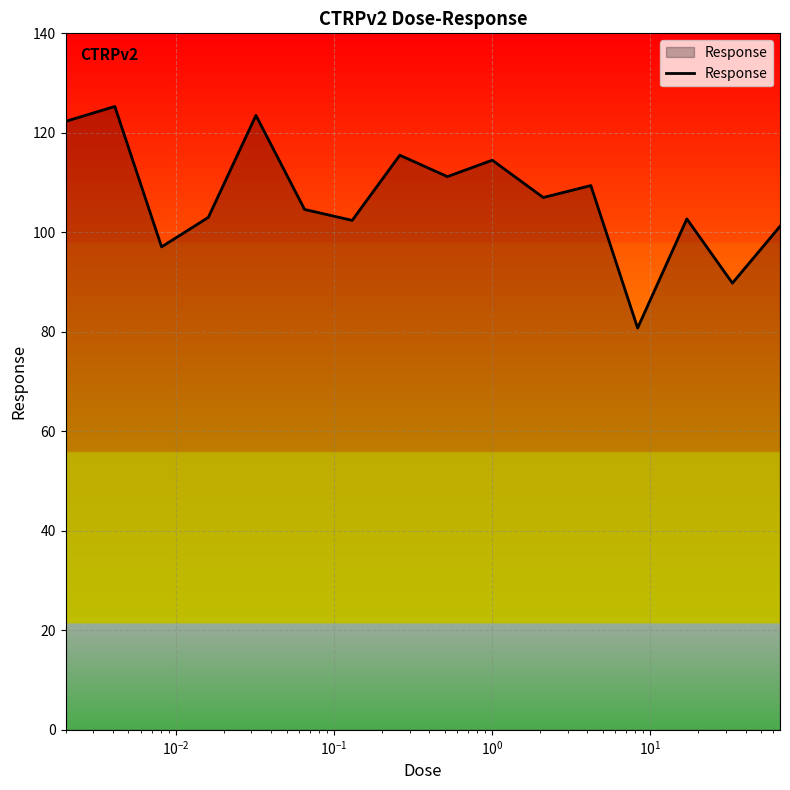

What is the difference between the maximum and minimum values?

44.5